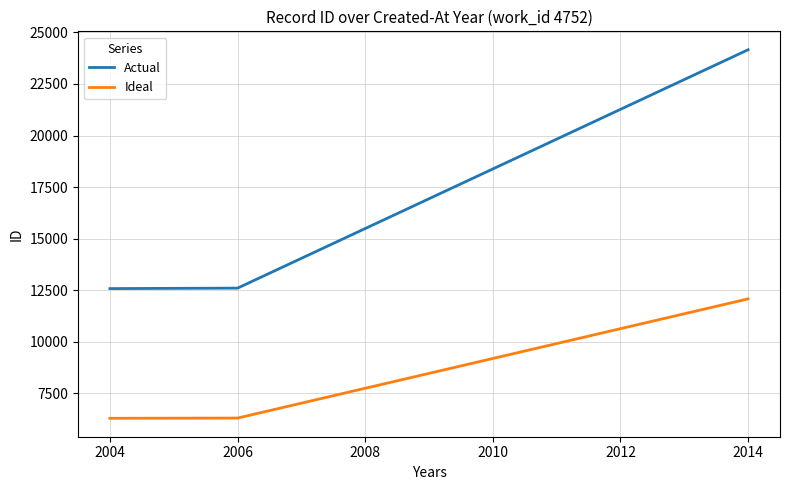

At how many categories does at least one series exceed 10069?

3